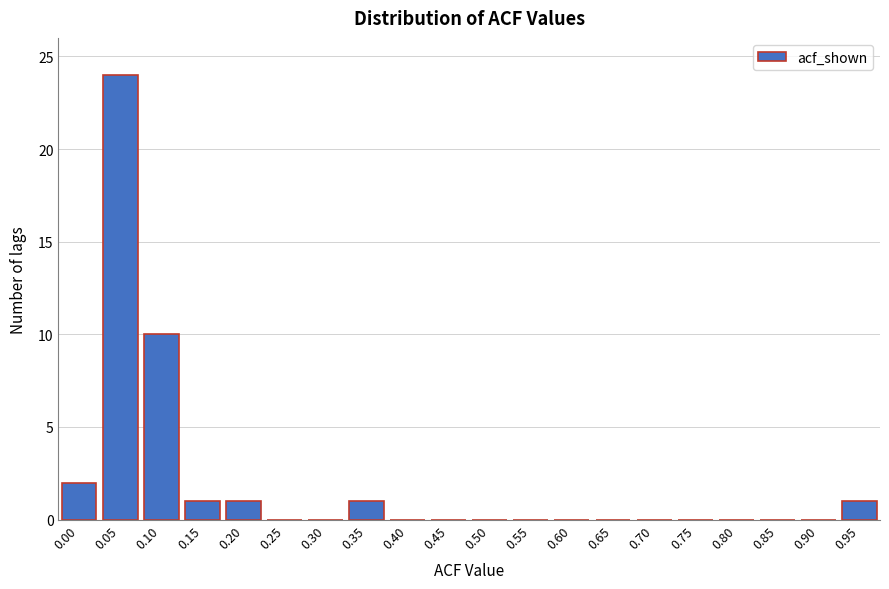

Reading left to right, extract all data points from this chart.

0.00=2	0.05=24	0.10=10	0.15=1	0.20=1	0.25=0	0.30=0	0.35=1	0.40=0	0.45=0	0.50=0	0.55=0	0.60=0	0.65=0	0.70=0	0.75=0	0.80=0	0.85=0	0.90=0	0.95=1